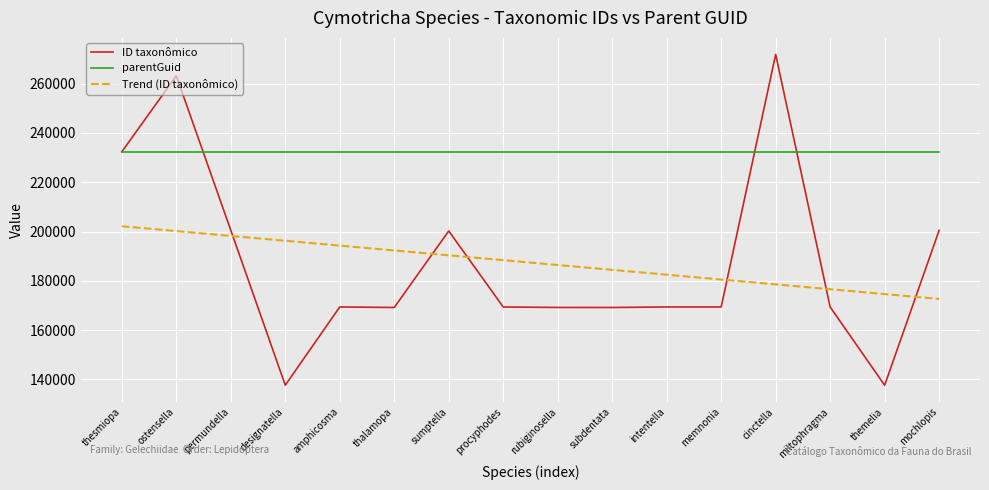

Is the value of parentGuid at cinctella greater than the value of ID taxonômico at designatella?

Yes